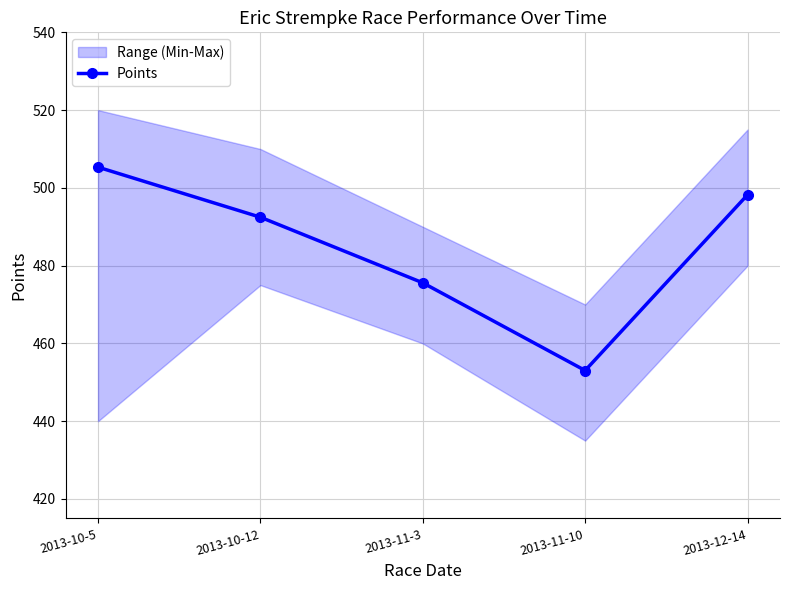

True or false: there are more than 0 points higher than both neighbors.

False